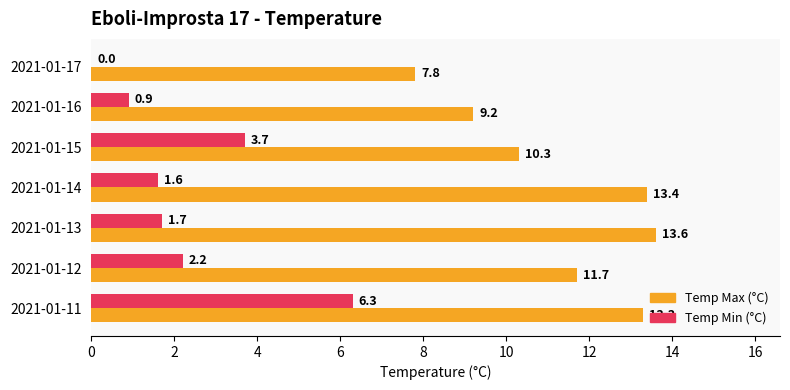

Is it true that Temp Max (°C) equals 13.6 at 2021-01-13?

True